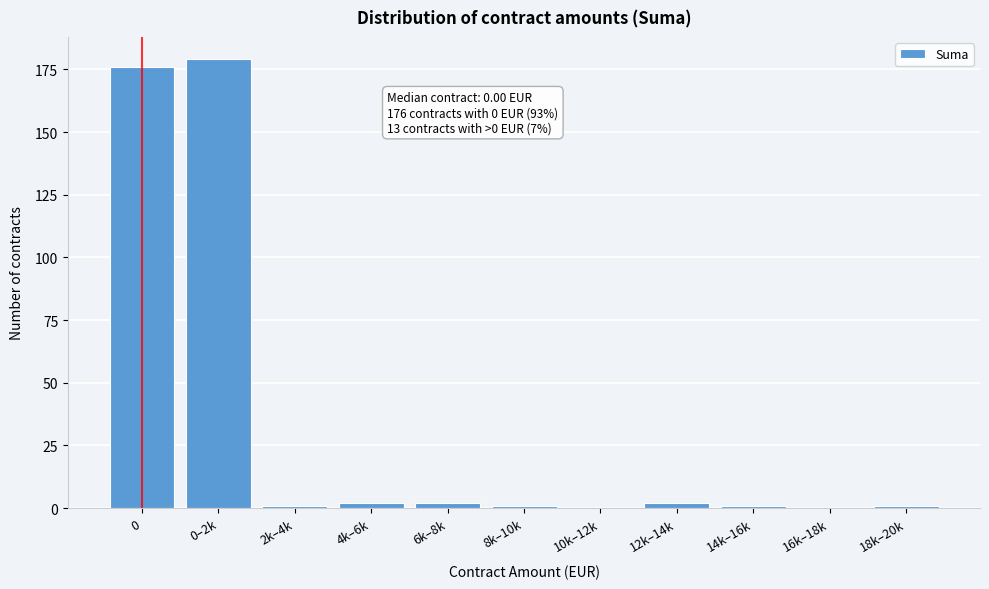

Reading left to right, what are all the values shown in this chart?

0=176	0–2k=179	2k–4k=1	4k–6k=2	6k–8k=2	8k–10k=1	10k–12k=0	12k–14k=2	14k–16k=1	16k–18k=0	18k–20k=1